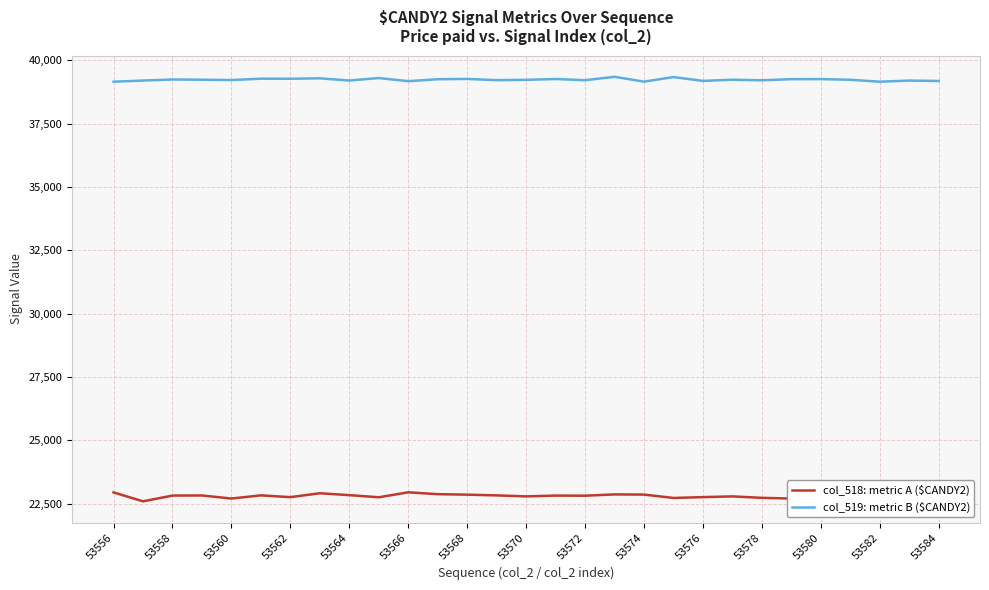

List the series in order of their overall mean, lowest first.

col_518: metric A ($CANDY2), col_519: metric B ($CANDY2)